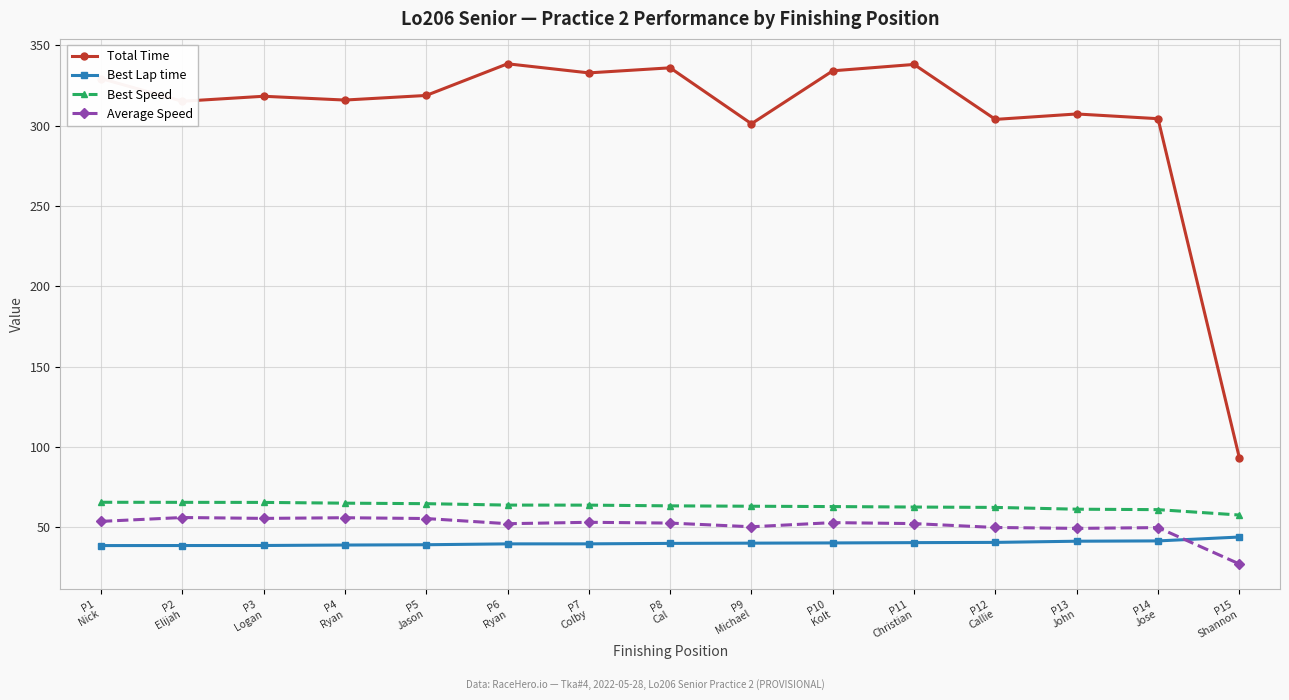

What is the maximum value shown in the chart?

338.5